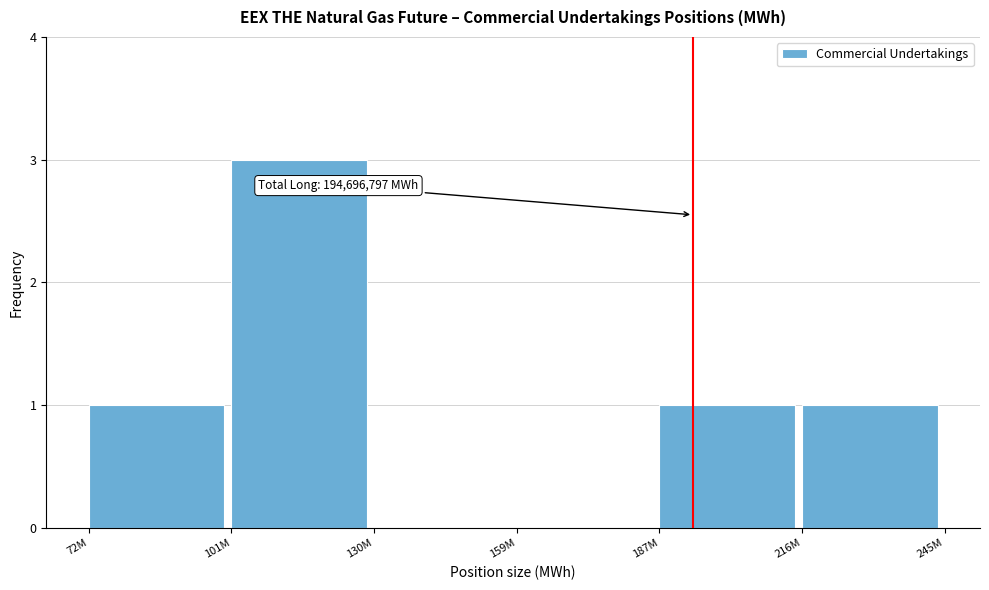

Reading left to right, what are all the values shown in this chart?

72M=1	101M=3	130M=0	159M=0	187M=1	216M=1